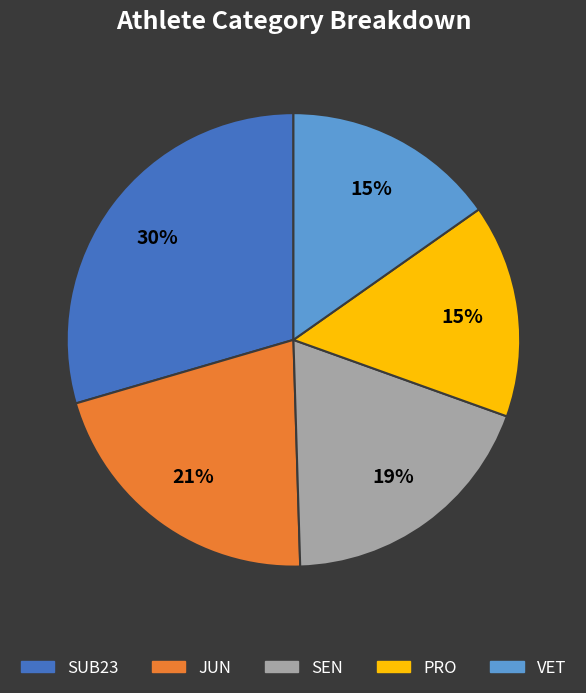

Count the number of slices in the pie.

5